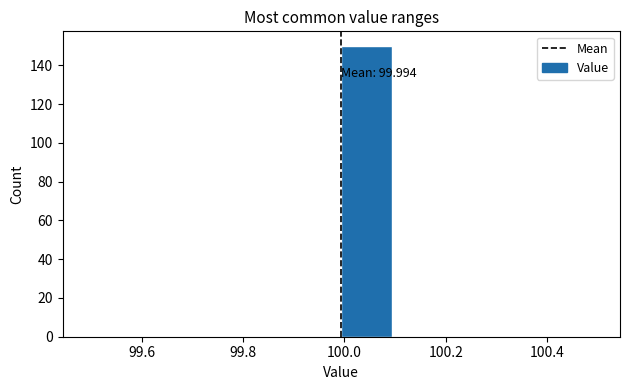

Which range on the x-axis has the tallest bar?

100.0 to 100.1